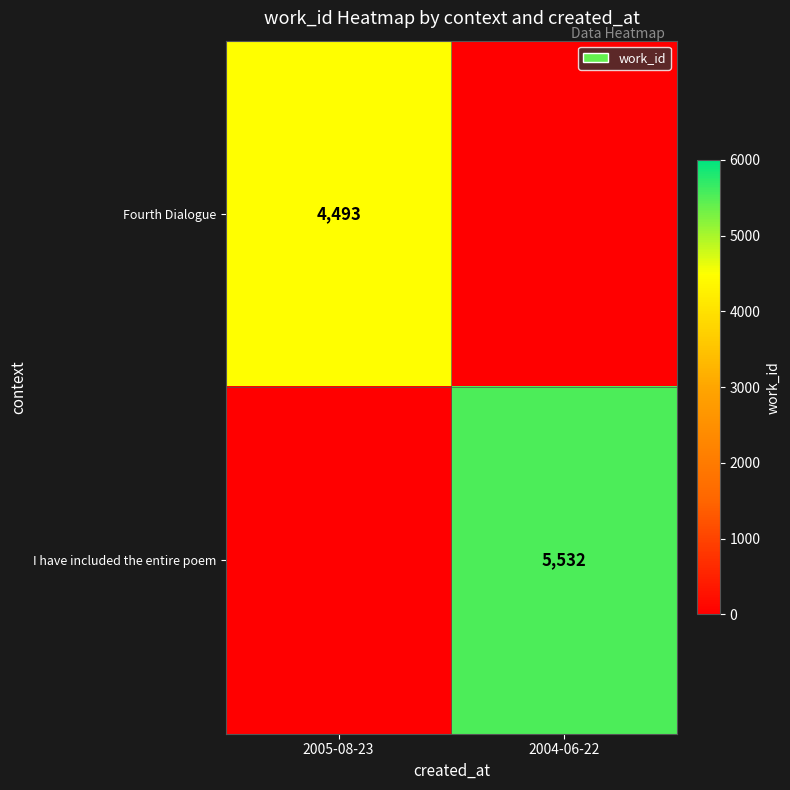

The I have included the entire poem series shows 7334 at 2004-06-22. True or false?

False